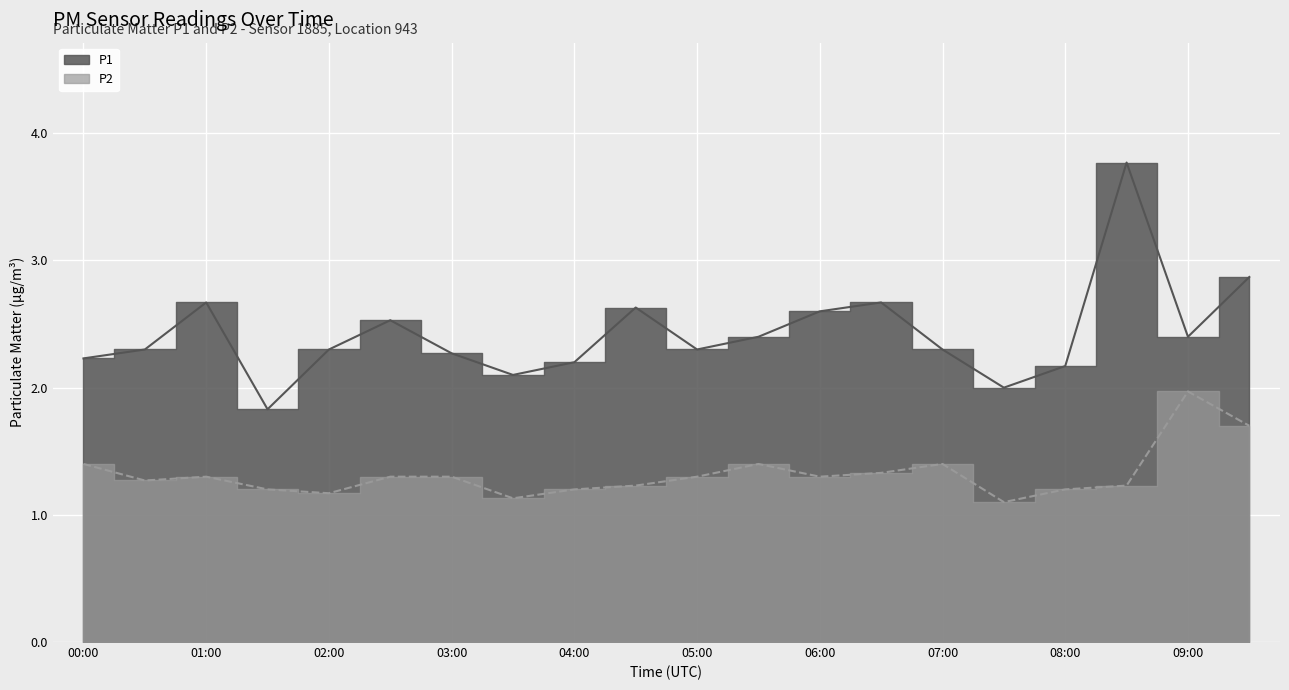

How many interior local valleys does the P1 series have?

5